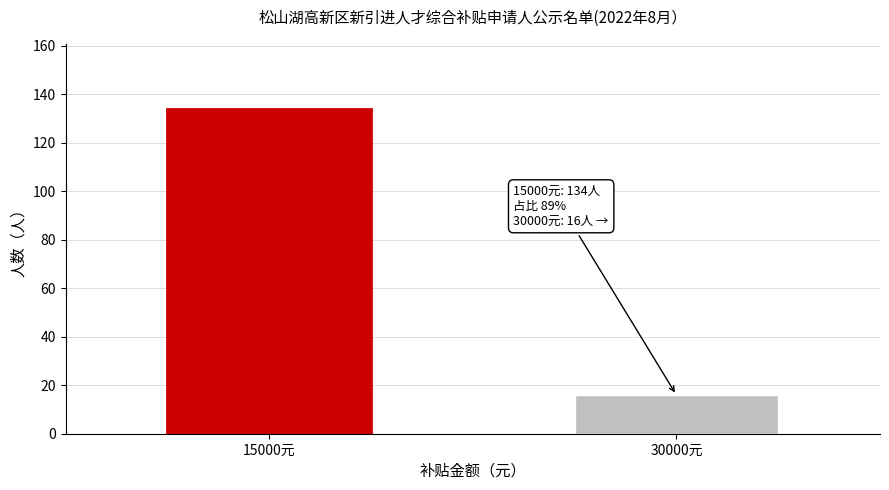

Reading left to right, transcribe all the data shown in this chart.

15000元=134	30000元=16